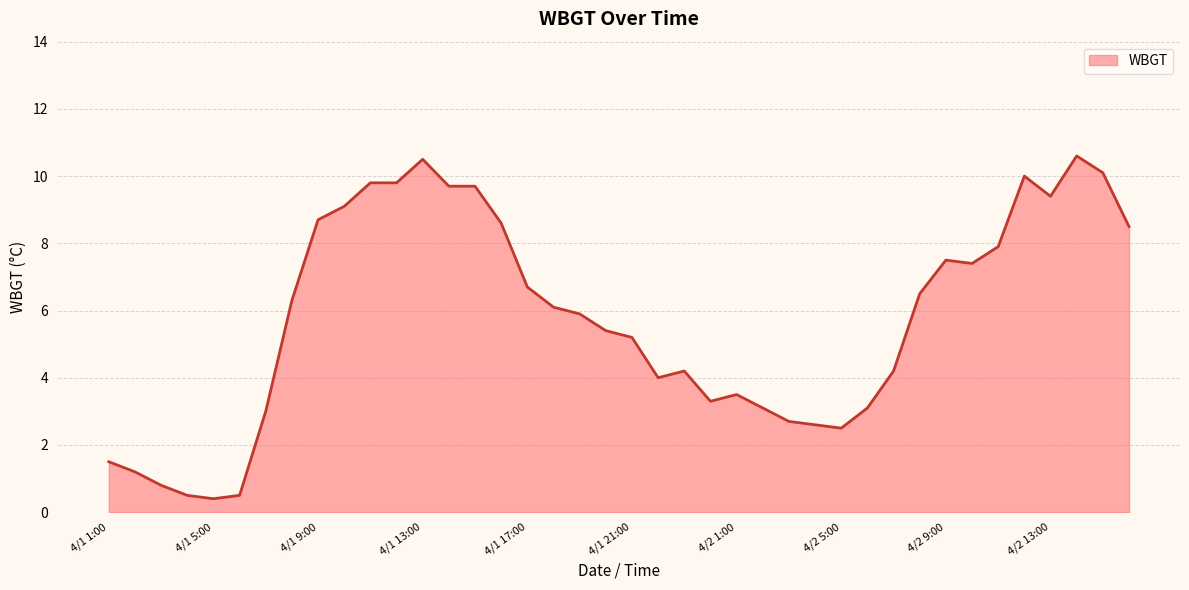

What is the minimum value shown in the chart?

0.4